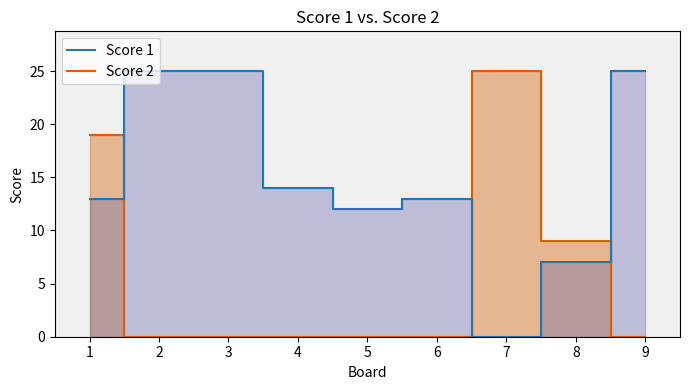

Reading left to right, extract all data points from this chart.

Score 1: 1=13	2=25	3=25	4=14	5=12	6=13	7=0	8=7	9=25
Score 2: 1=19	2=0	3=0	4=0	5=0	6=0	7=25	8=9	9=0